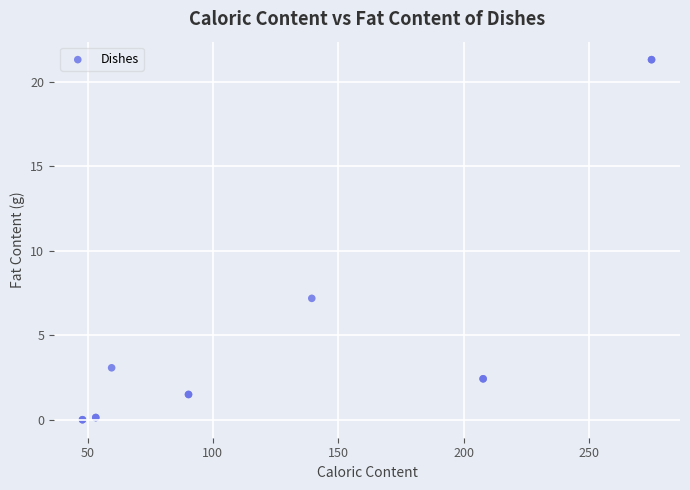

What Y value in the scatter plot is closest to 10?

7.2